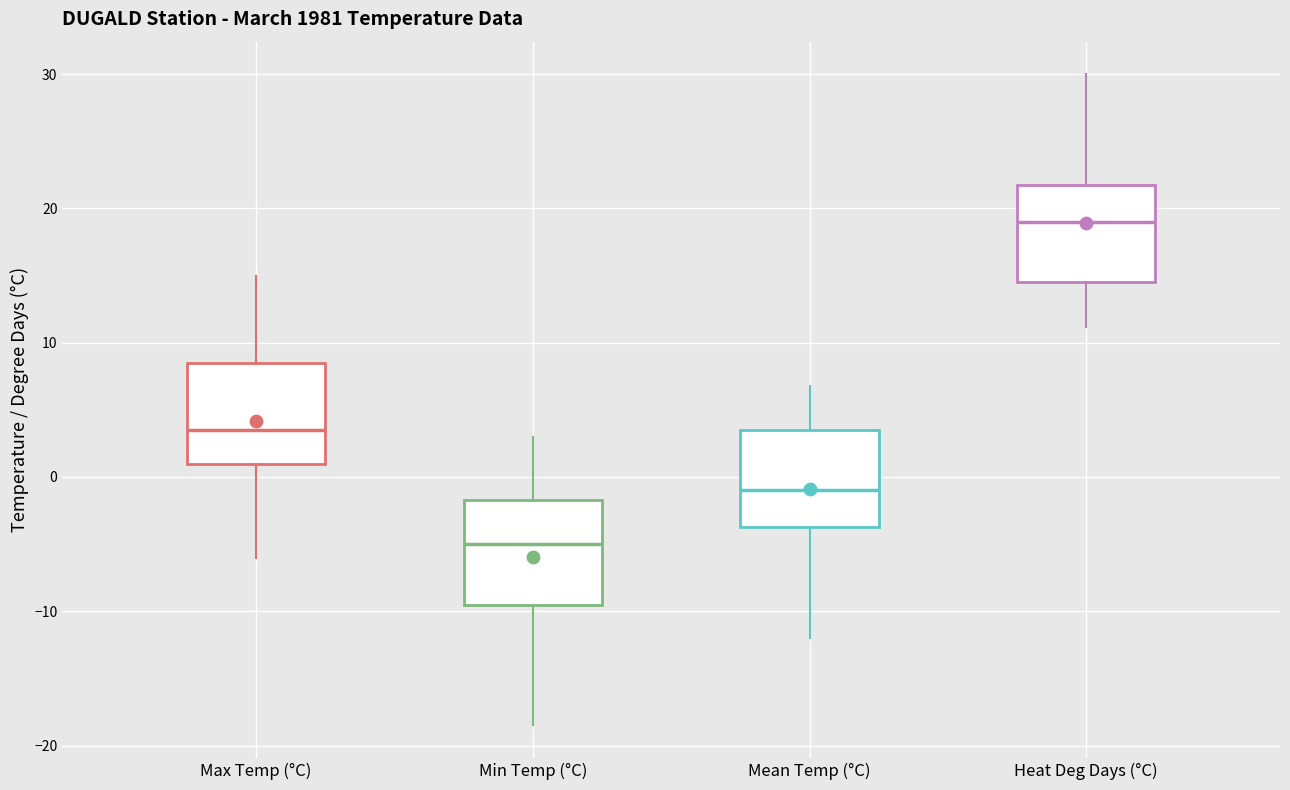

Where is the upper edge of the box for Max Temp (°C) on the y-axis? The values are not printed on the chart, so give them approximately, as read against the axis.

9